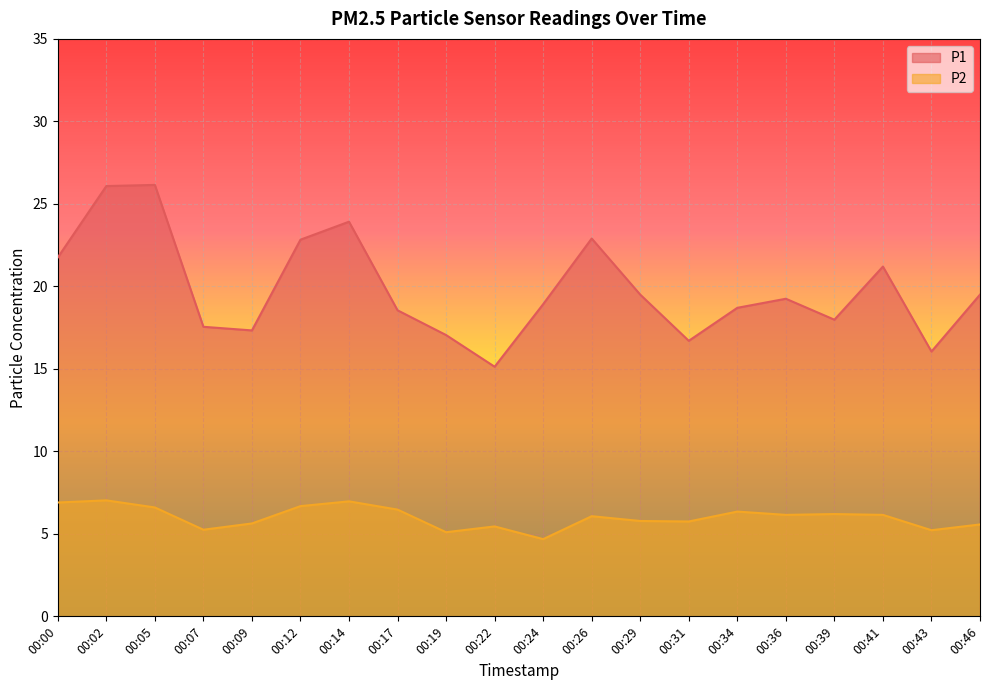

What is the maximum value for P2?

7.0